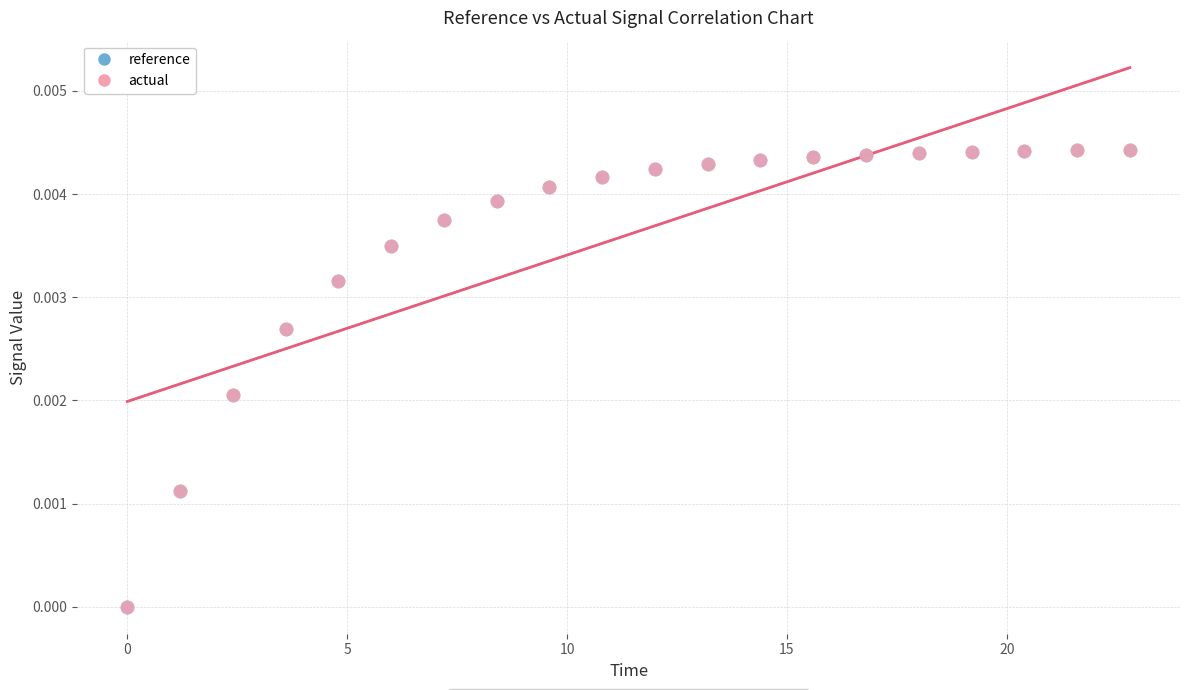

What are all the series names shown in the legend?

reference, actual